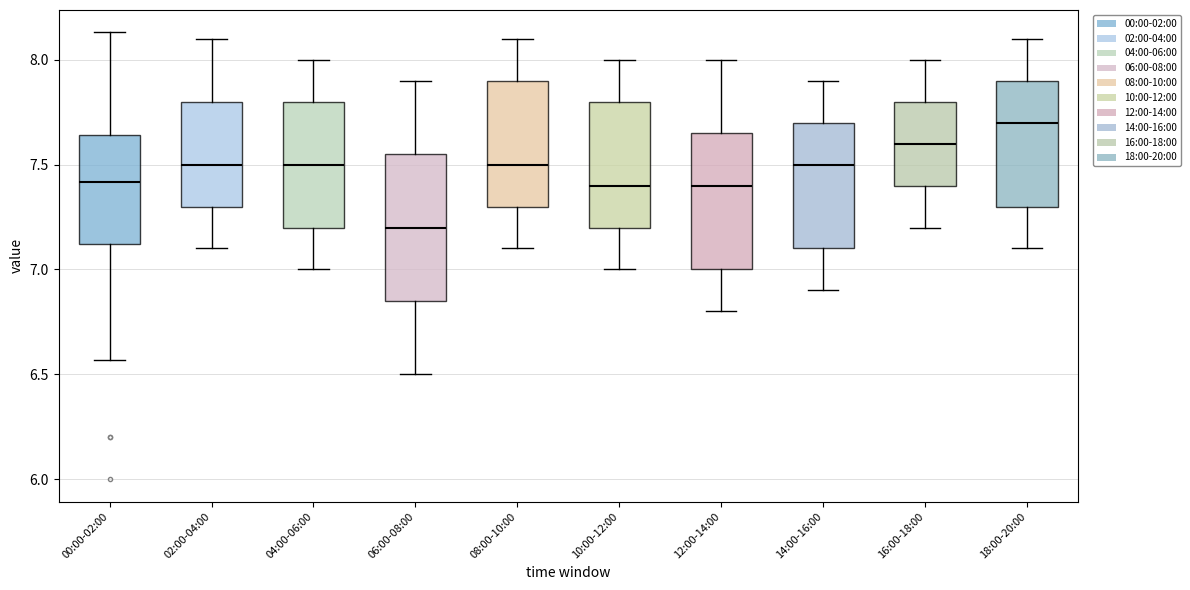

Which box's median line is the lowest?

06:00-08:00